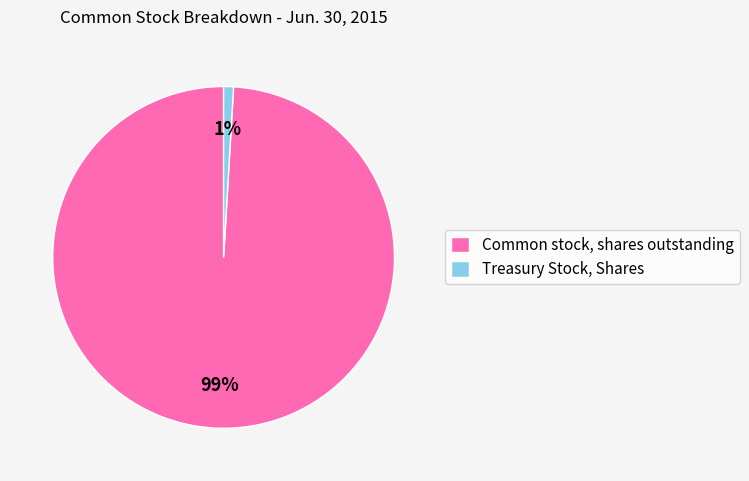

To the nearest percent, what is the difference between the Common stock, shares outstanding and Treasury Stock, Shares slice percentages?

98%